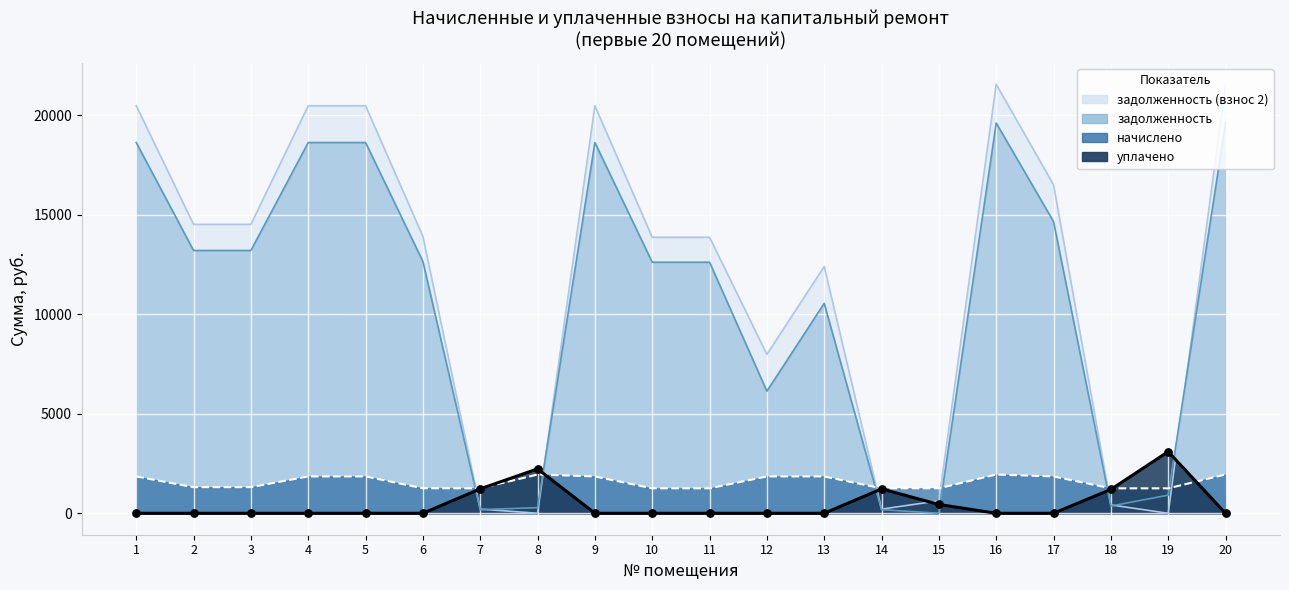

At how many categories does at least one series exceed 8545?

13